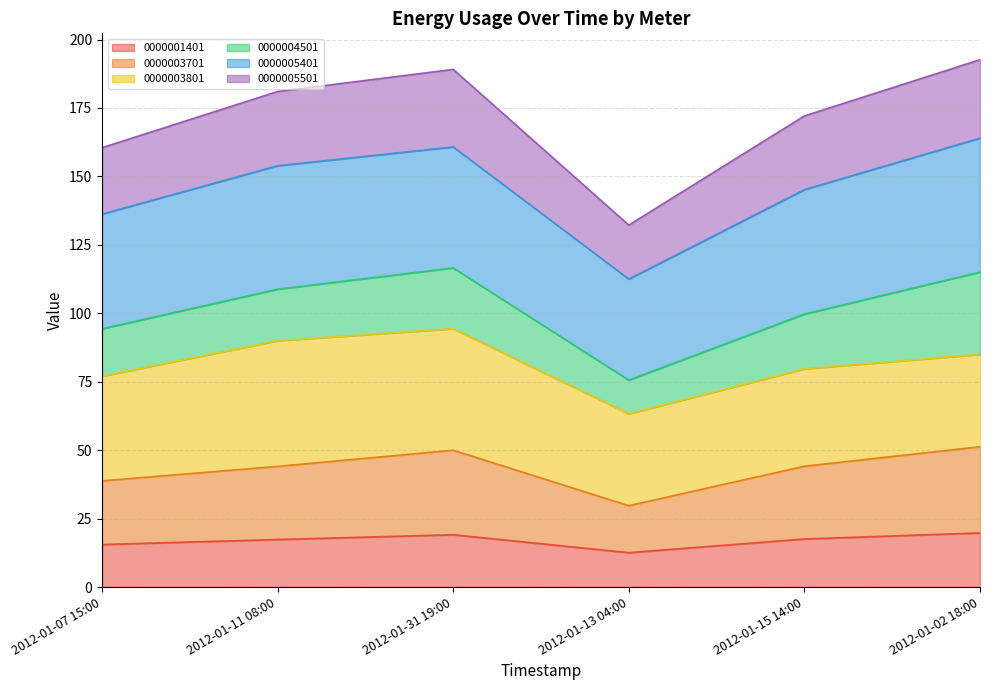

What is the lowest value of the 0000001401 series?

12.5